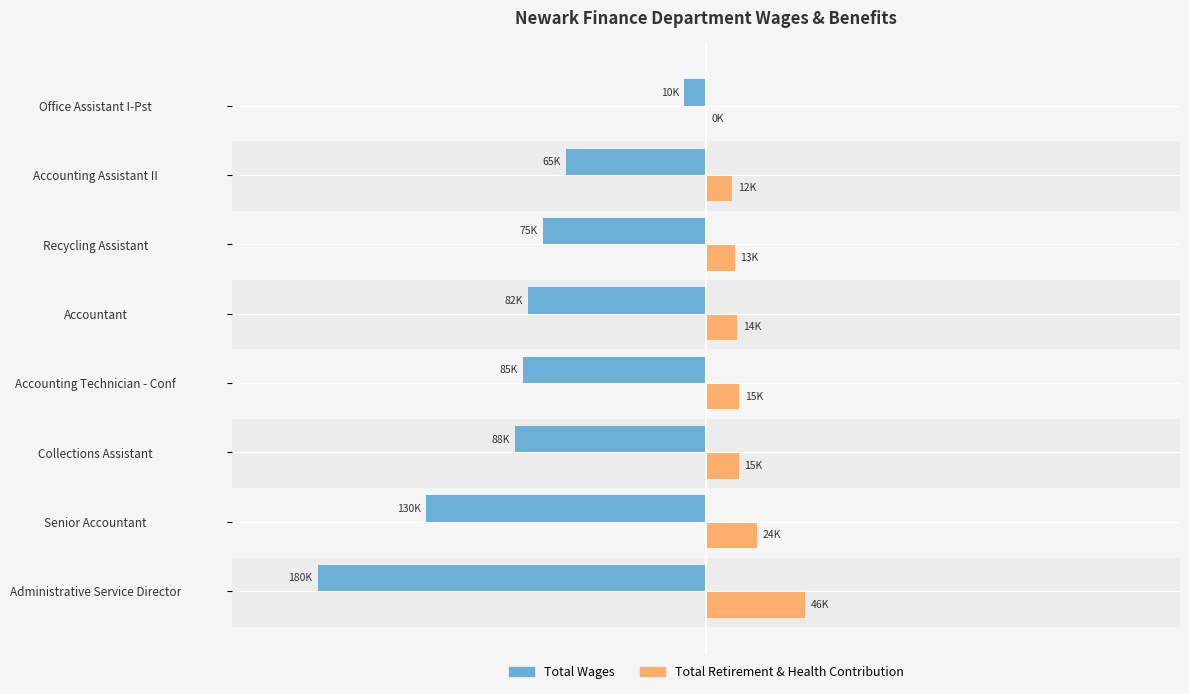

Which series has the largest range (max minus min)?

Total Wages